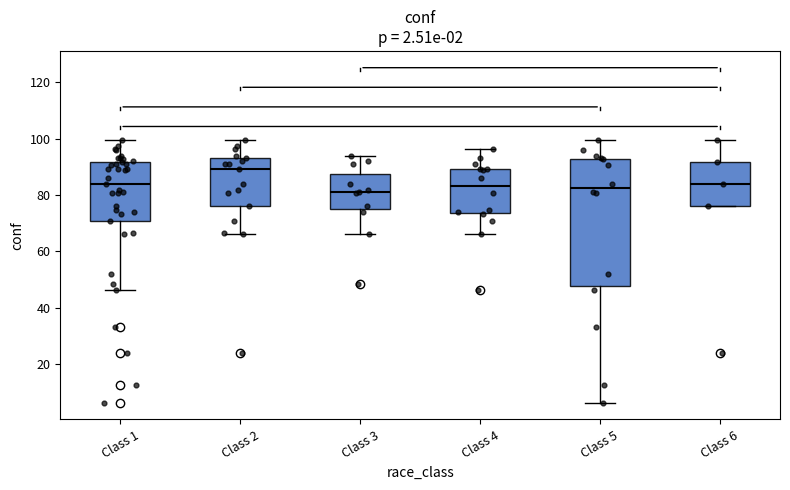

Where does the lower whisker of the box for Class 4 end on the y-axis? The values are not printed on the chart, so give them approximately, as read against the axis.

66